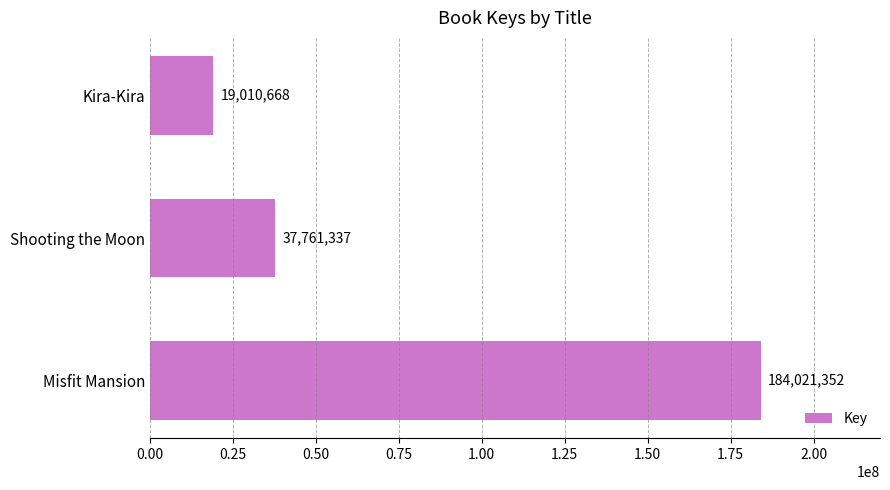

Is it true that the value at Misfit Mansion is 125832963?

False